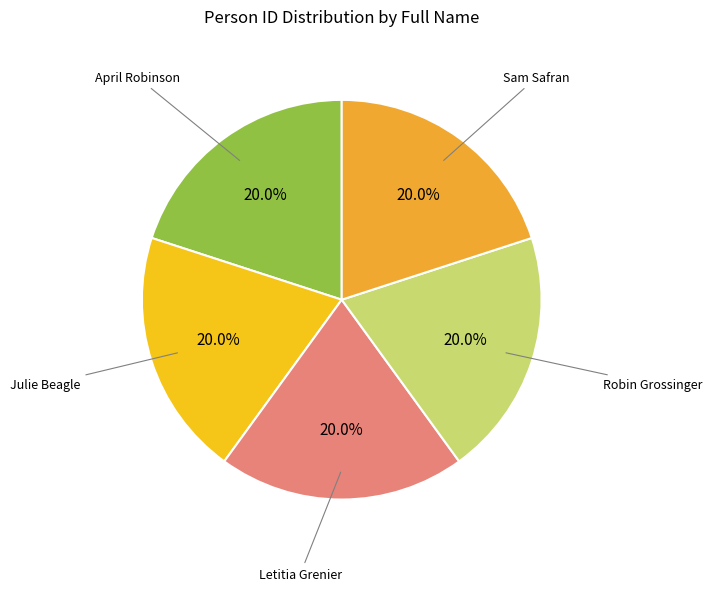

Rank the categories by value from highest to lowest.

Robin Grossinger, Sam Safran, Julie Beagle, April Robinson, Letitia Grenier